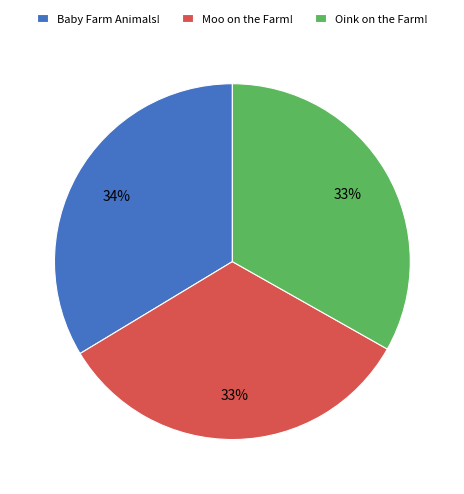

Approximately how many times larger is the value at Oink on the Farm! compared to Moo on the Farm!?

1.0